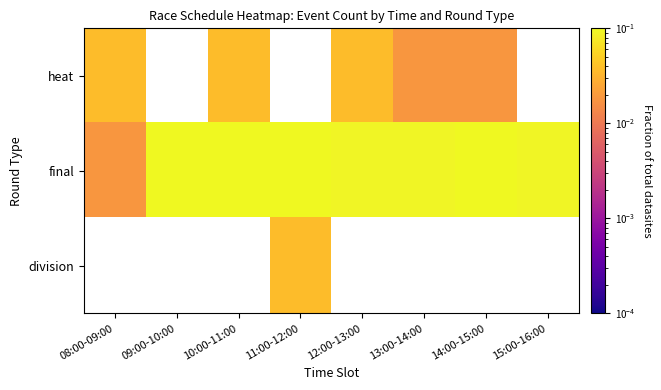

Which category has the highest value across all series?

09:00-10:00